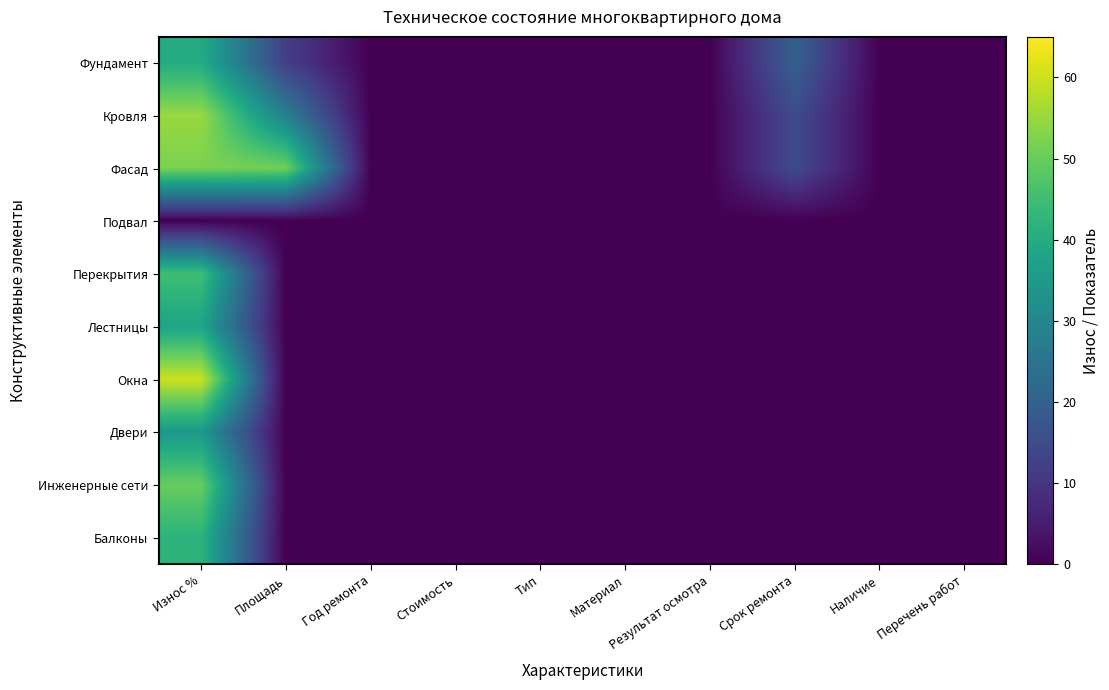

At which category is the sum across all series the highest?

Износ %